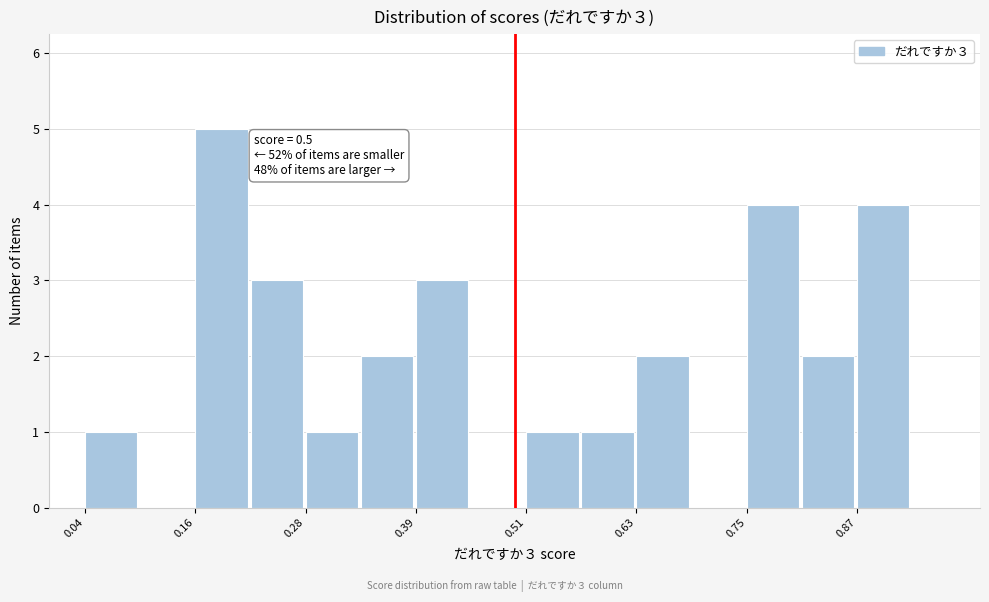

Read against the x-axis, roughly where is the centre of the tallest bar?

0.18